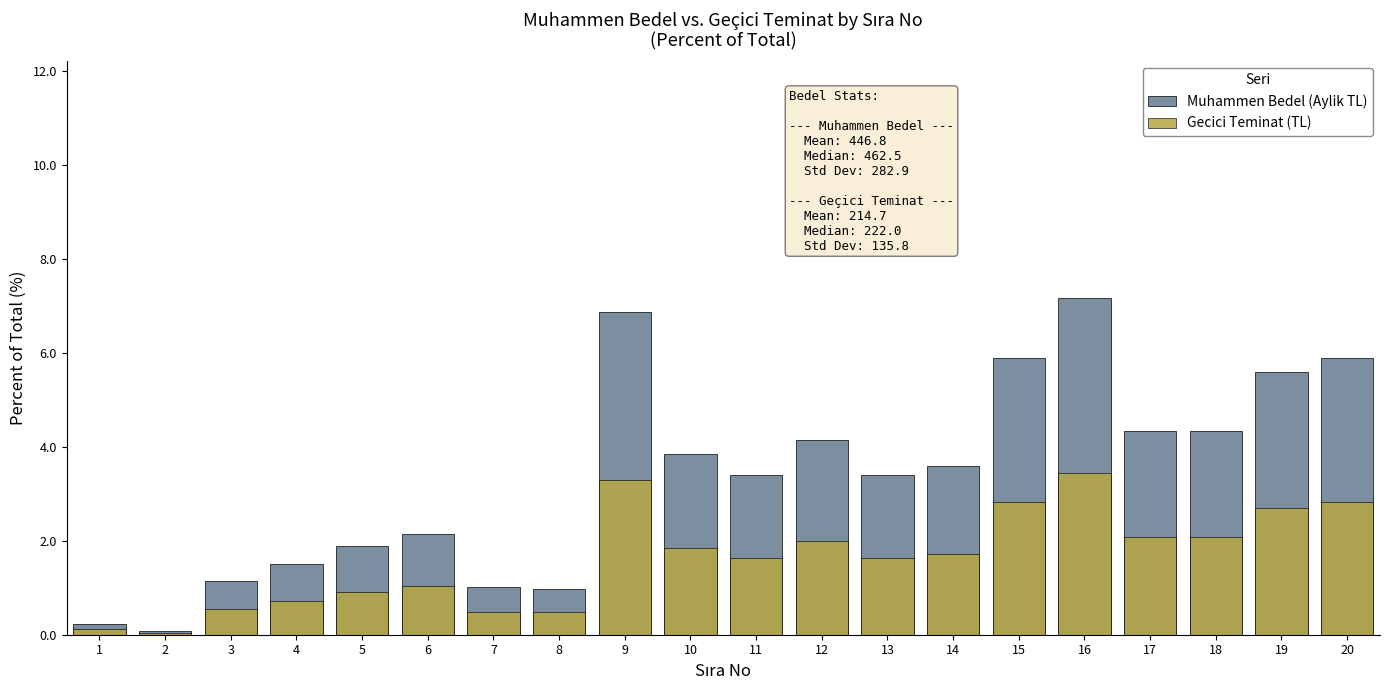

Is the value of Gecici Teminat (TL) at 4 greater than the value of Muhammen Bedel (Aylik TL) at 2?

Yes